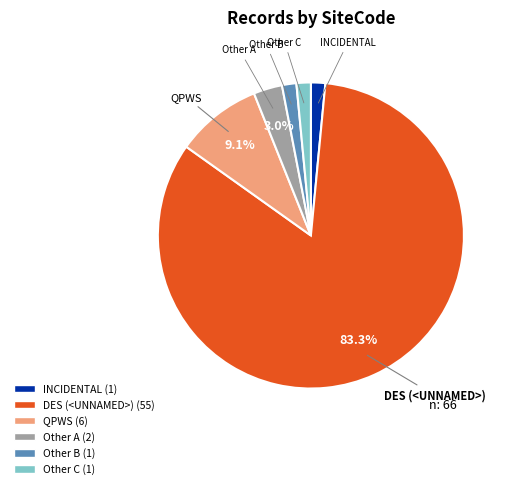

Is there any slice that represents more than half of the pie?

Yes